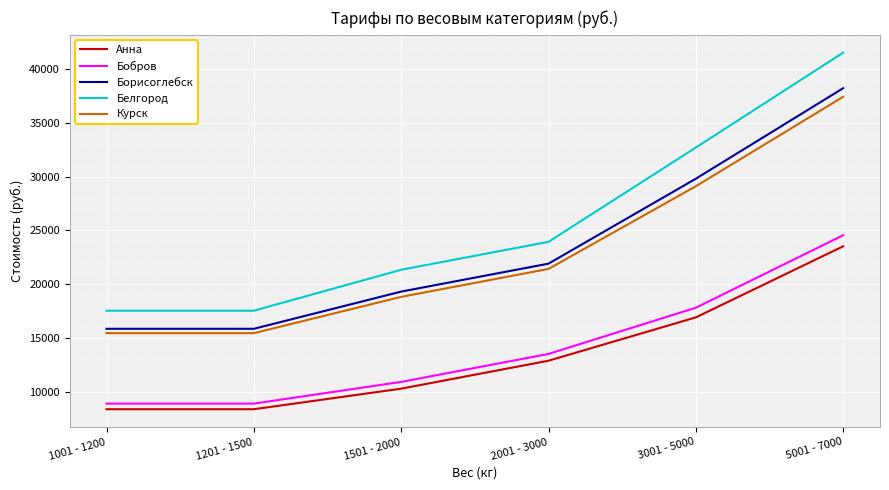

True or false: Бобров and Курск intersect in this chart.

False